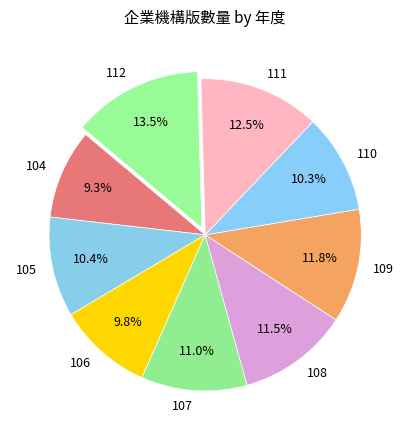

Does any single category account for the majority?

No